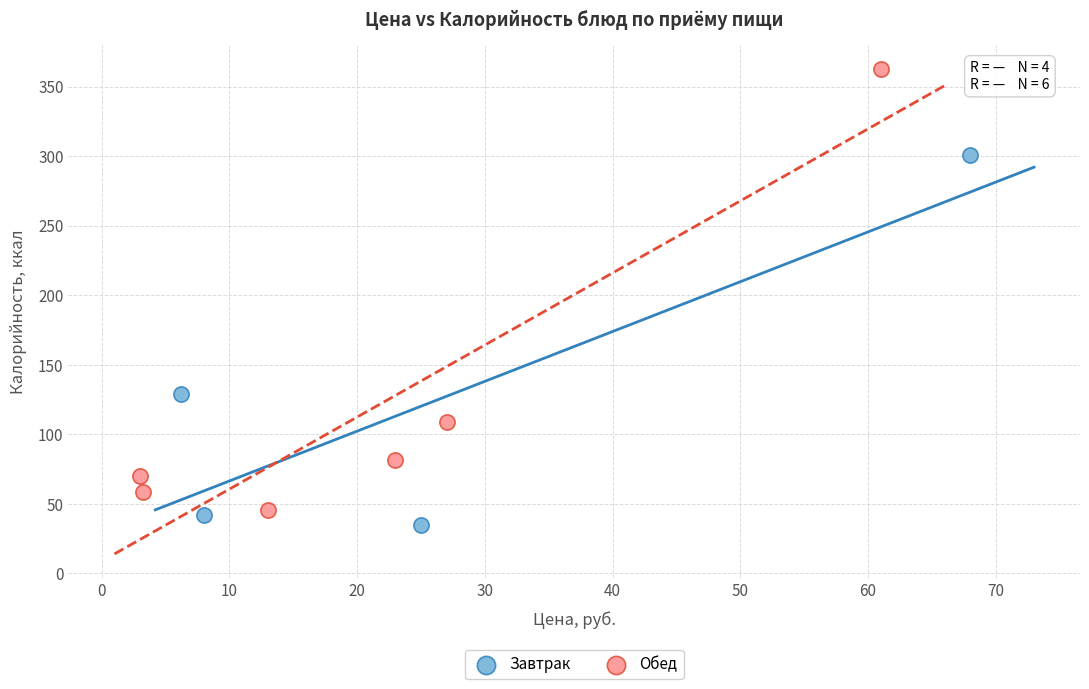

Which series contains the highest Y value?

Обед